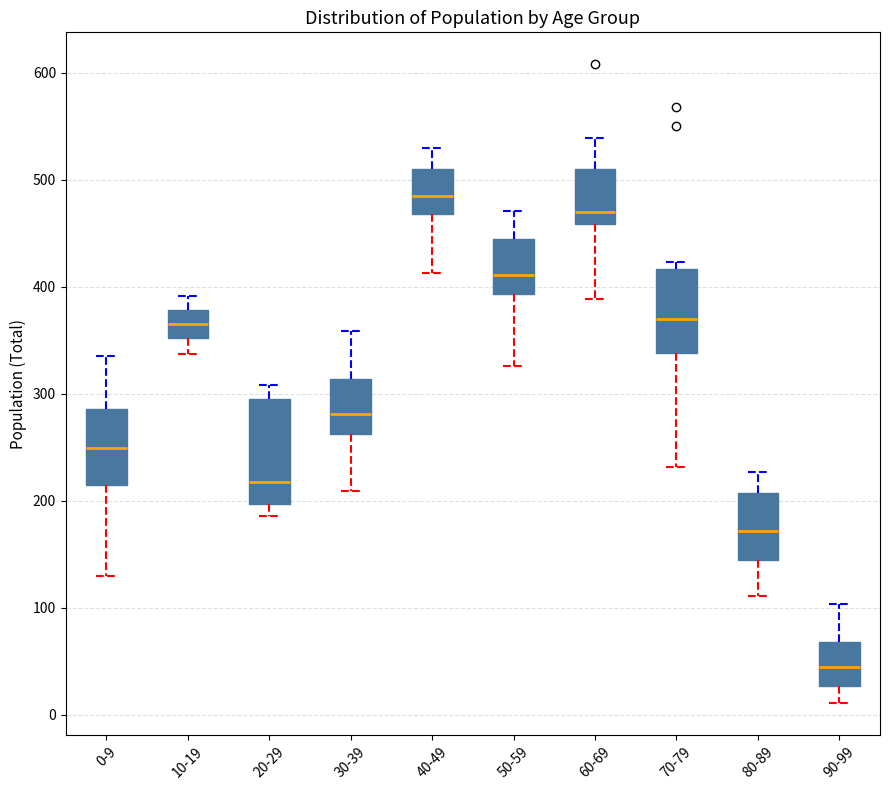

Reading left to right, transcribe this box plot: for each box, give where its median line is, the range the box spans, and where its two whiskers end, as read against the y-axis. The values are not printed on the chart, so give them approximately, as read against the axis.

0-9: median 250, box 220 to 290, whiskers 130 to 340
10-19: median 370, box 350 to 380, whiskers 340 to 390
20-29: median 220, box 200 to 300, whiskers 190 to 310
30-39: median 280, box 260 to 310, whiskers 210 to 360
40-49: median 480, box 470 to 510, whiskers 410 to 530
50-59: median 410, box 390 to 450, whiskers 330 to 470
60-69: median 470, box 460 to 510, whiskers 390 to 540
70-79: median 370, box 340 to 420, whiskers 230 to 420 (just above the box's upper edge)
80-89: median 170, box 140 to 210, whiskers 110 to 230
90-99: median 50, box 30 to 70, whiskers 10 to 100